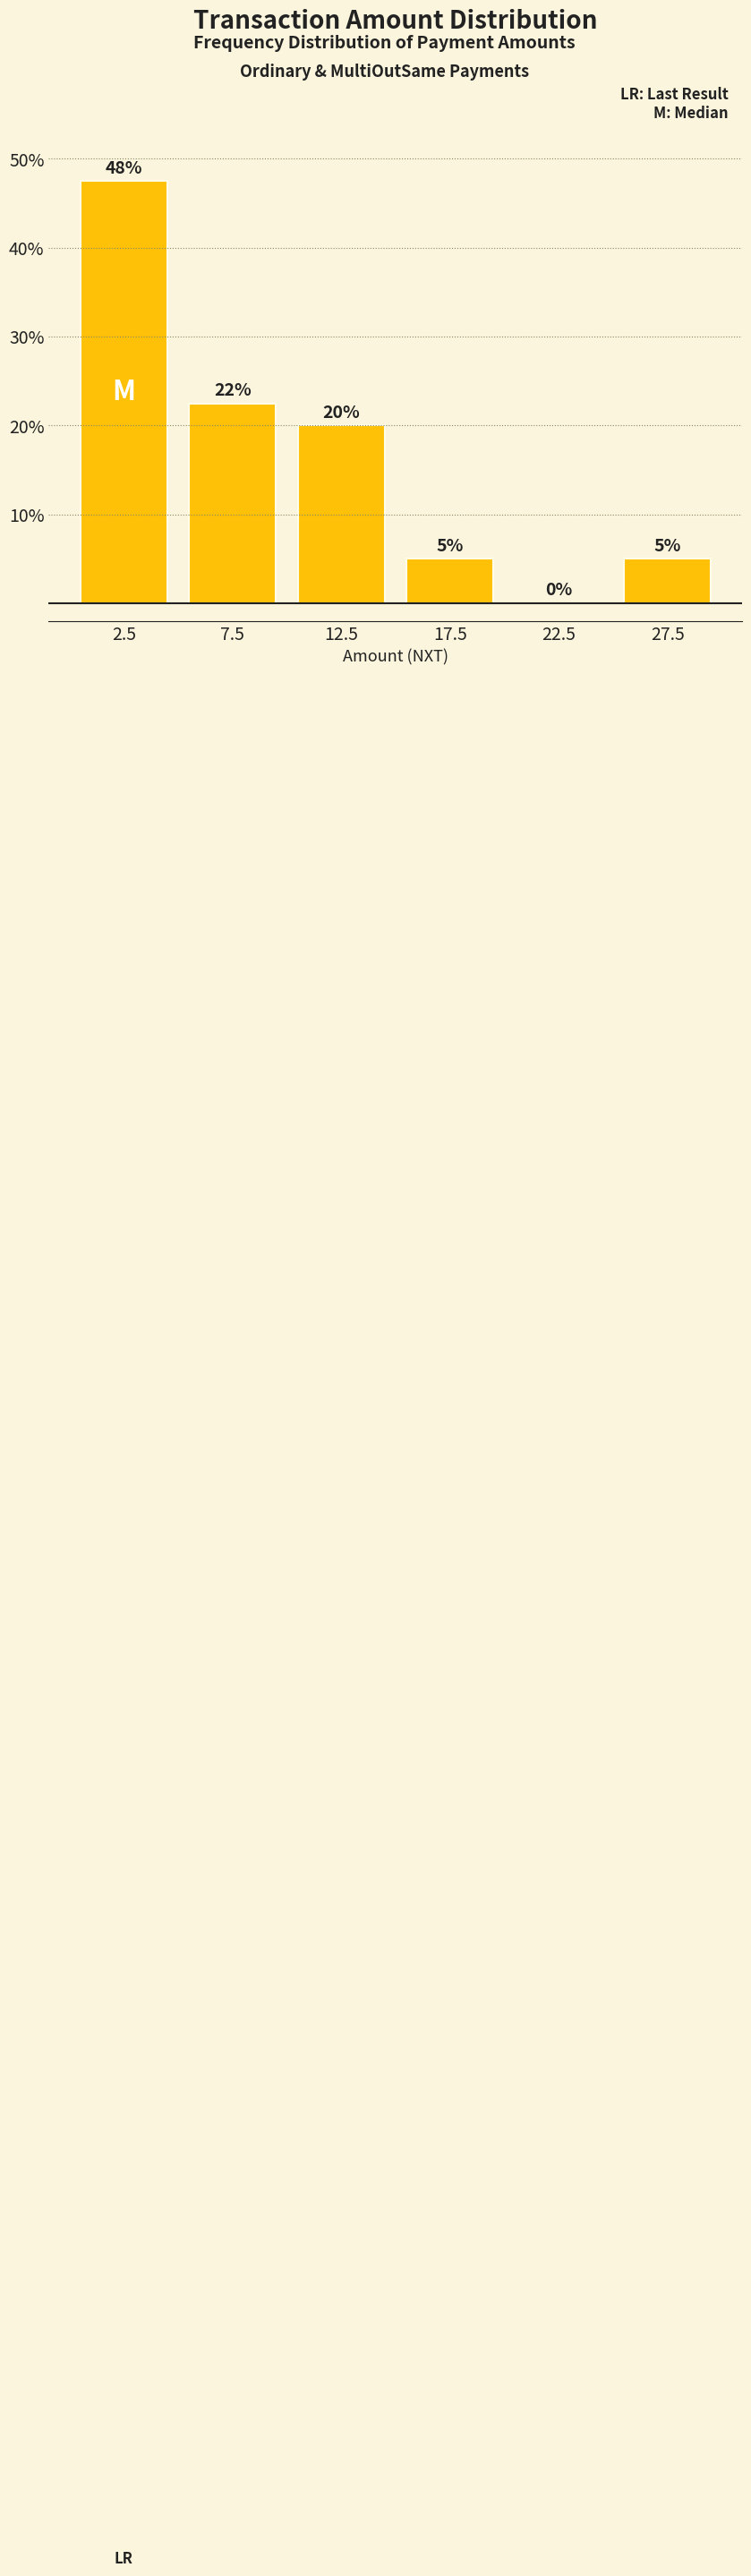

The value at 12.5 is 5.1. True or false?

False